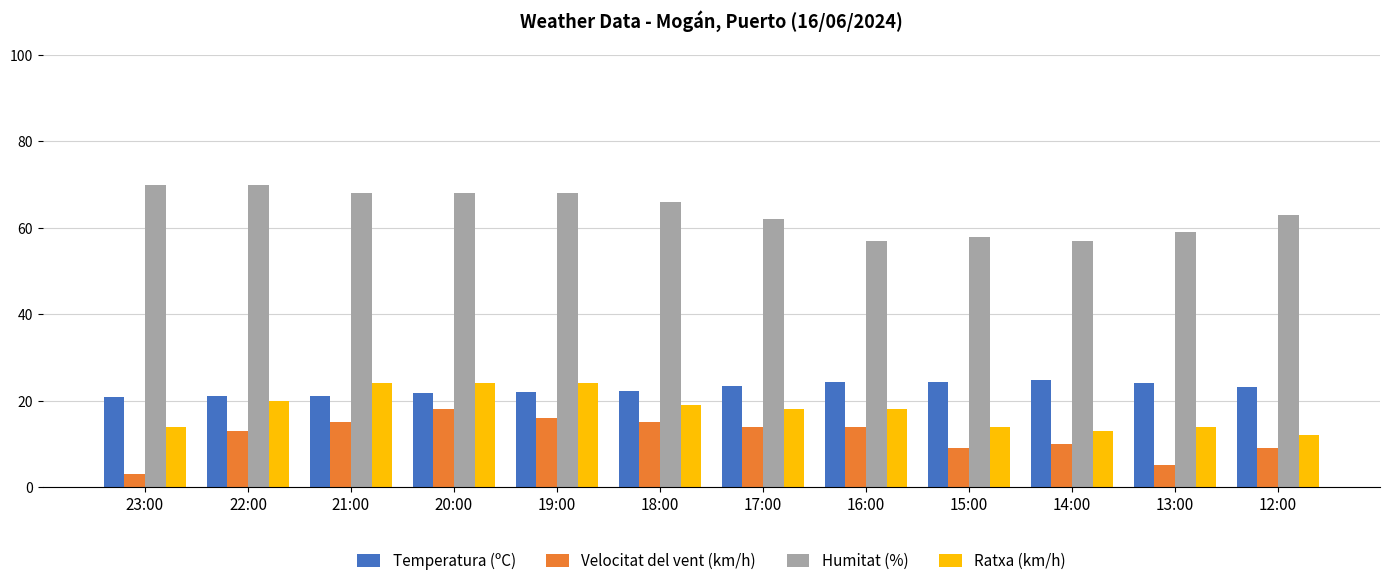

Rank the series at 17:00 from lowest to highest value.

Velocitat del vent (km/h), Ratxa (km/h), Temperatura (ºC), Humitat (%)